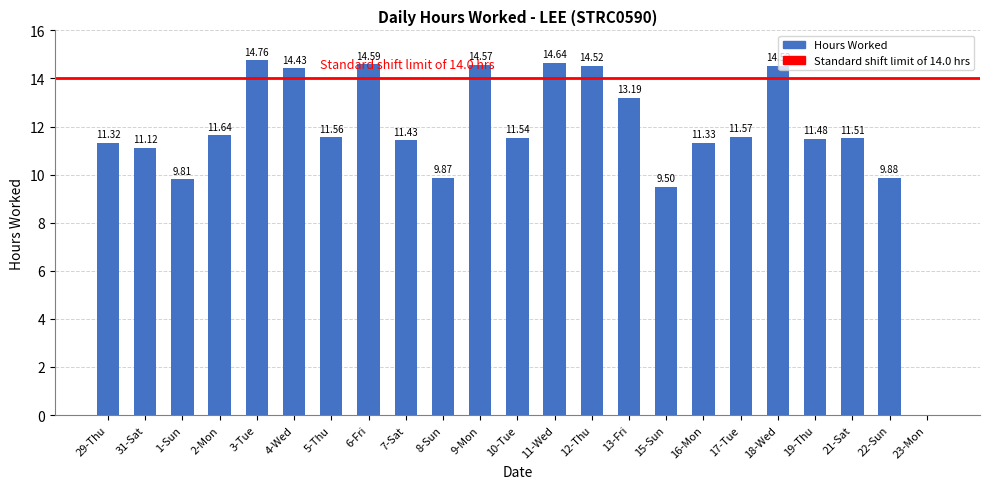

What is the sum of all values?

268.8